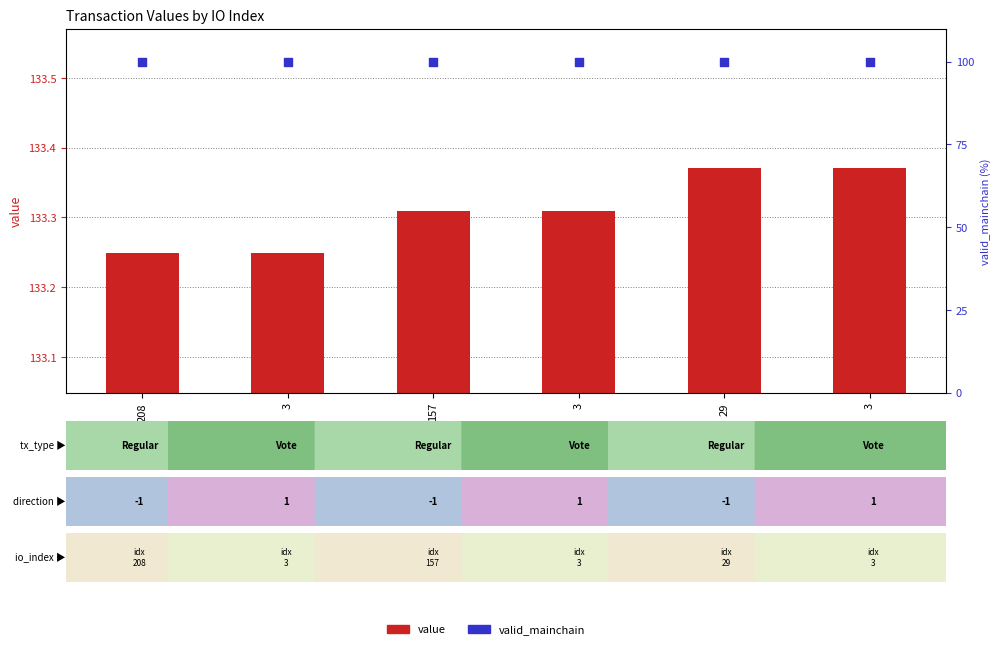

At which category is the sum across all series the highest?

29